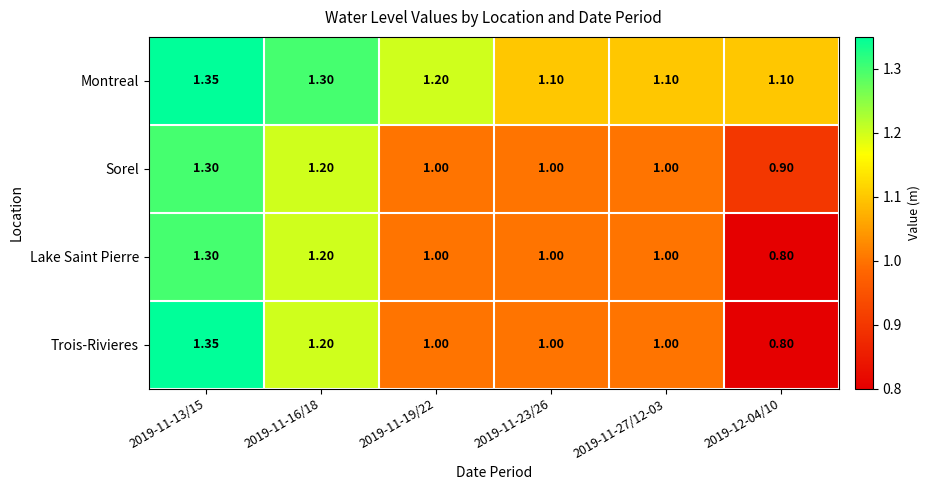

At which category is the sum across all series the highest?

2019-11-13/15